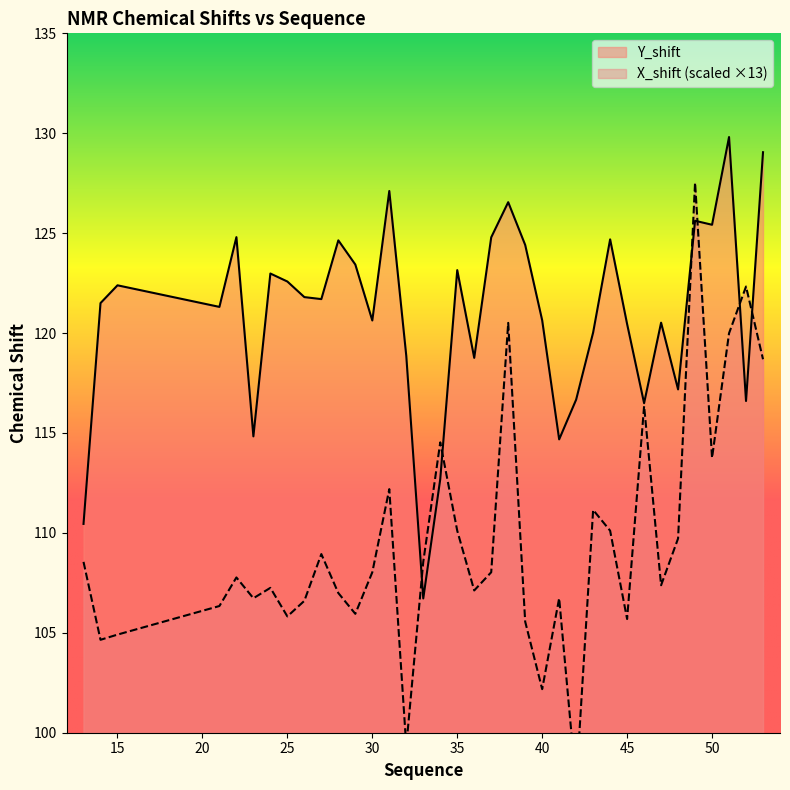

Which series ends up on top after the final intersection of Y_shift and X_shift?

Y_shift